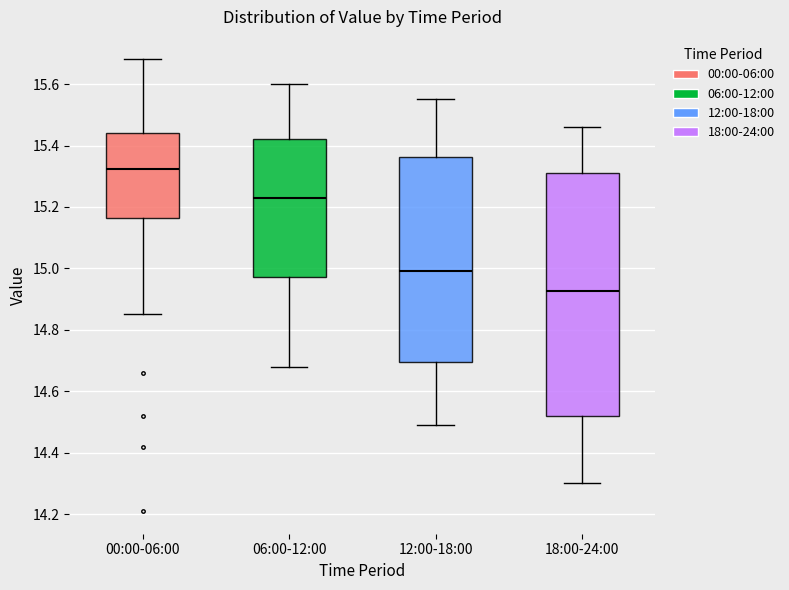

Reading left to right, read every box against the y-axis: the position of its median line, the range the box covers, and the ends of its whiskers. The values are not printed on the chart, so give them approximately, as read against the axis.

00:00-06:00: median 15.32, box 15.16 to 15.44, whiskers 14.86 to 15.68
06:00-12:00: median 15.24, box 14.98 to 15.42, whiskers 14.68 to 15.60
12:00-18:00: median 15.00, box 14.70 to 15.36, whiskers 14.50 to 15.56
18:00-24:00: median 14.92, box 14.52 to 15.32, whiskers 14.30 to 15.46